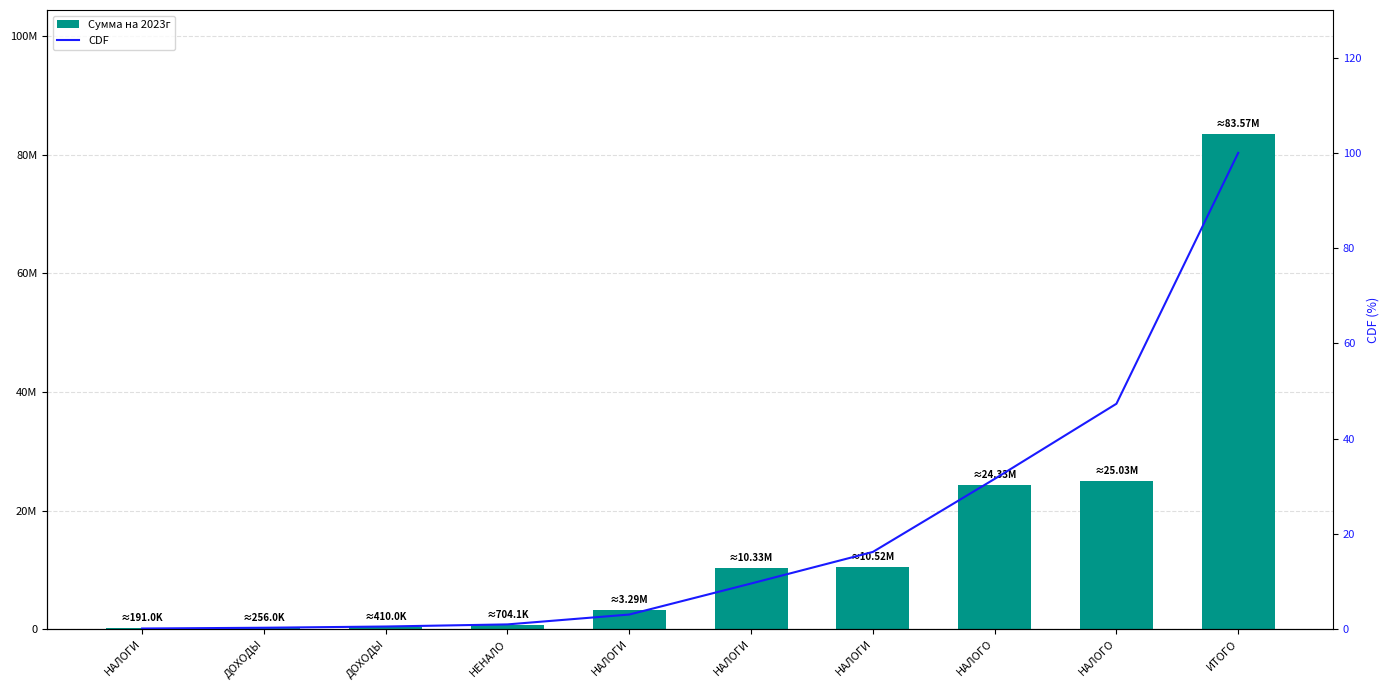

What is the smallest value displayed?

0.1